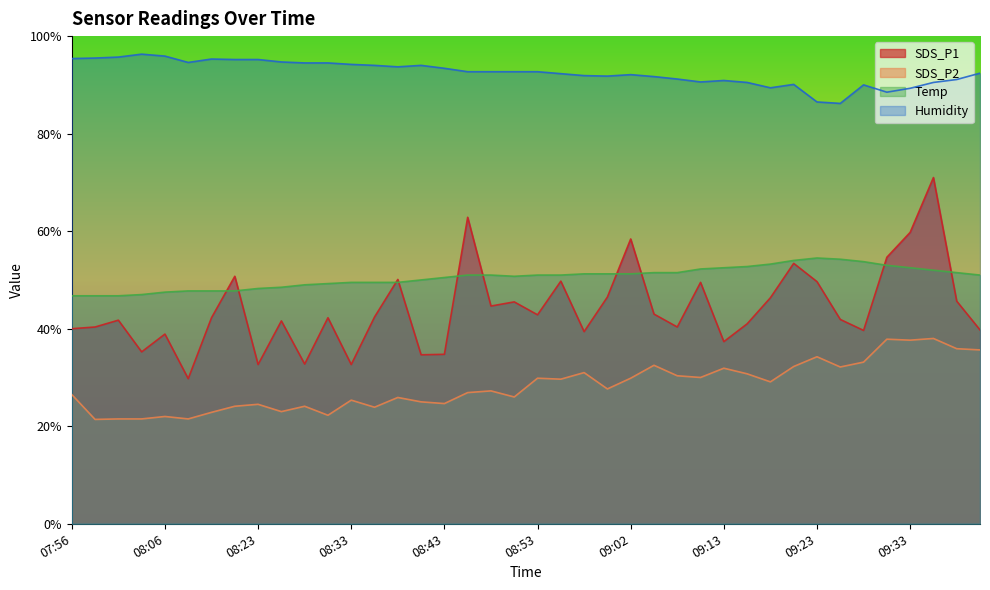

The value of Humidity at 09:36 is 90.5. True or false?

True